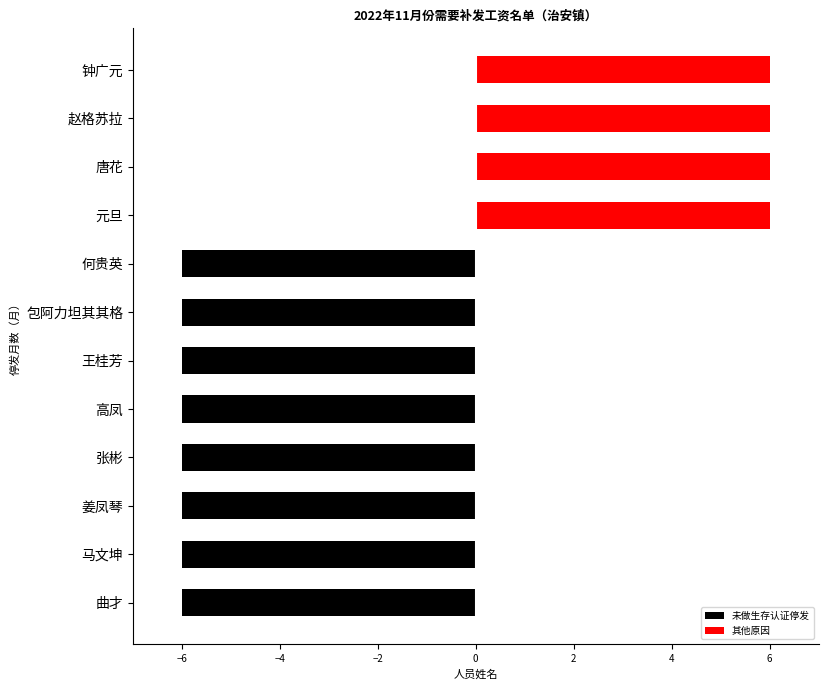

What is the average value of the 其他原因 series?

2